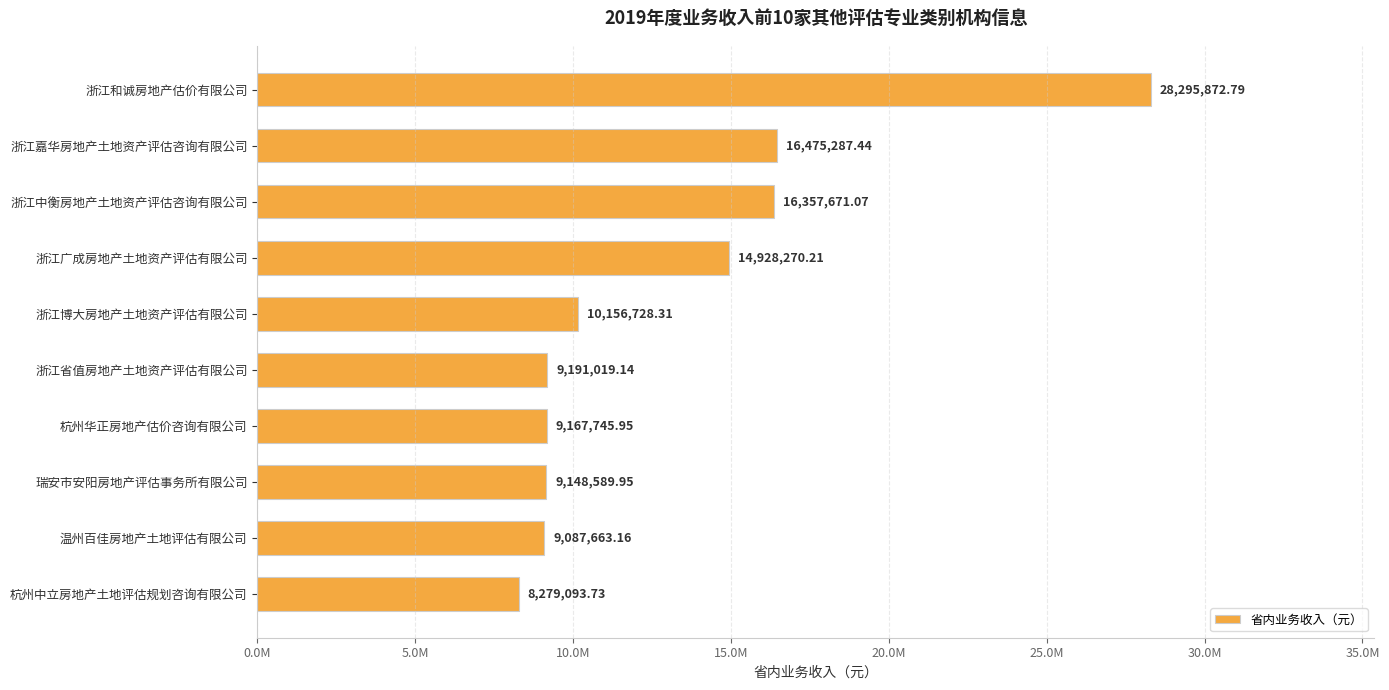

Does the chart contain any negative values?

No